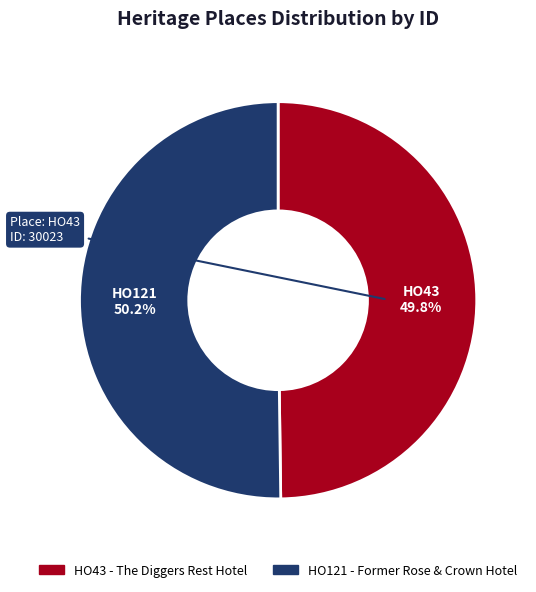

Is there a majority slice in this chart?

Yes